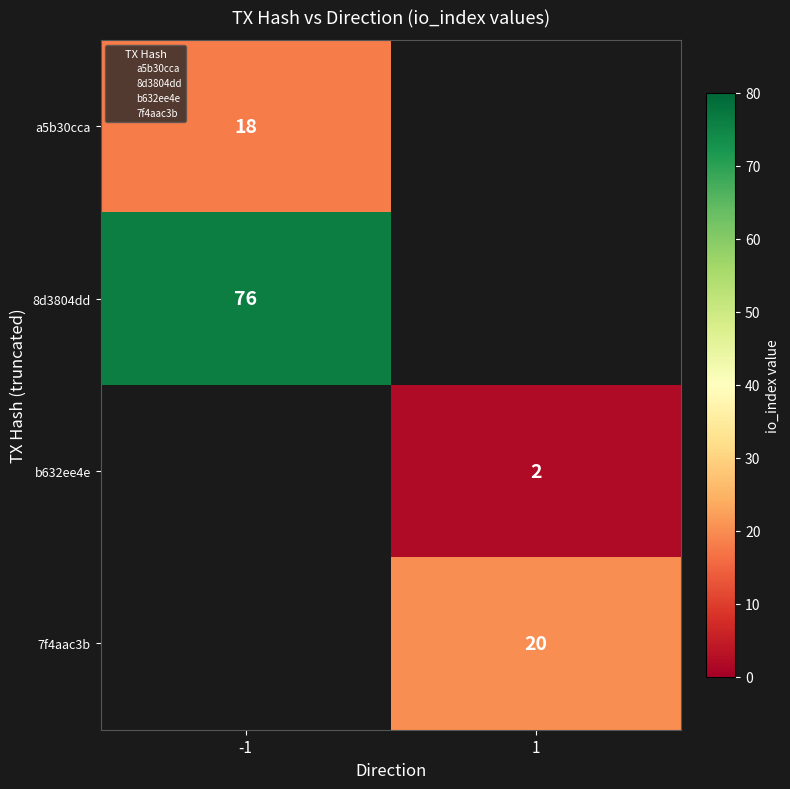

True or false: a5b30cca has a value of 26 at -1.

False